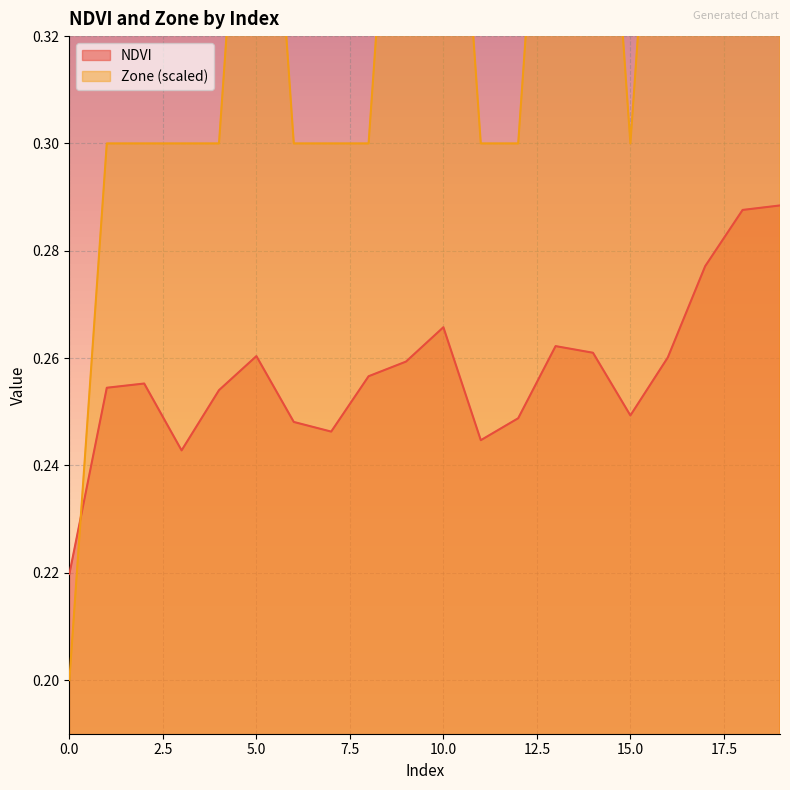

True or false: Zone has more than 0 points higher than both neighbors.

True